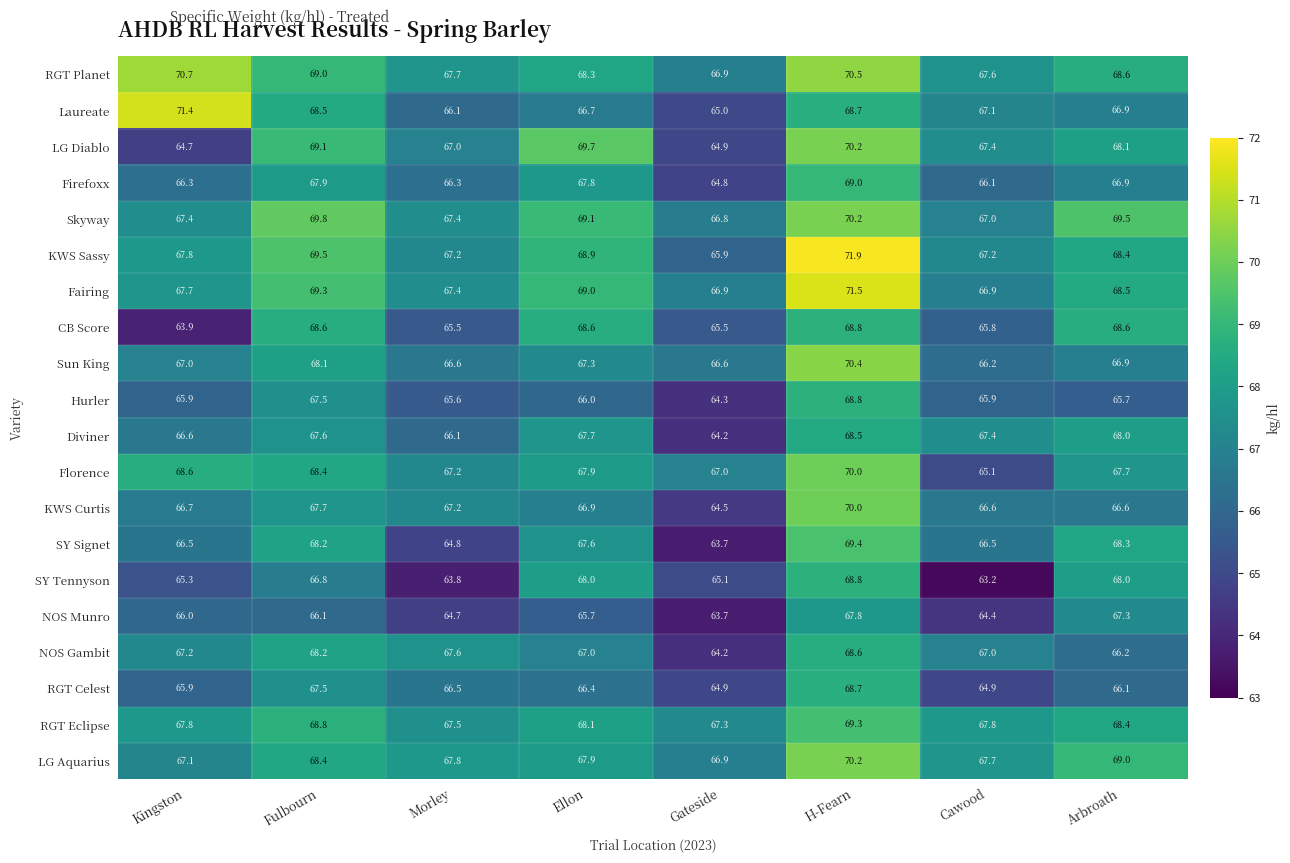

Where does the Diviner series first go above 67?

Fulbourn